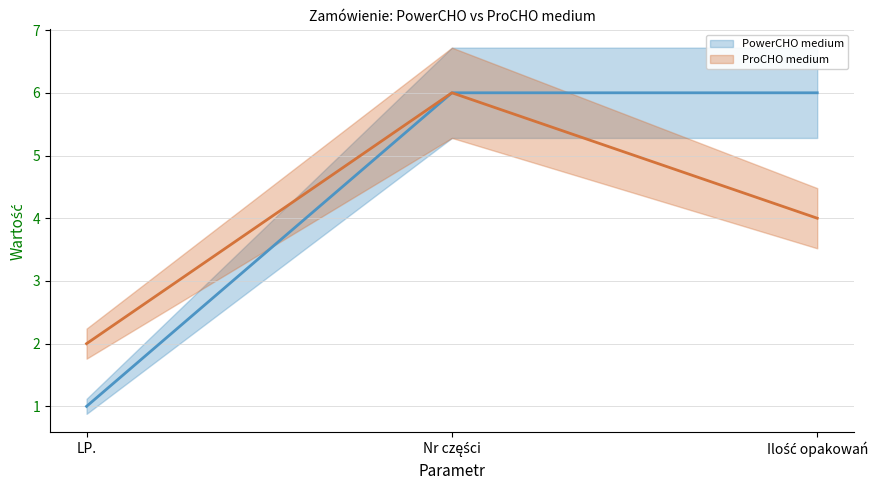

Which series changed the most between LP. and Nr części?

PowerCHO medium (line)